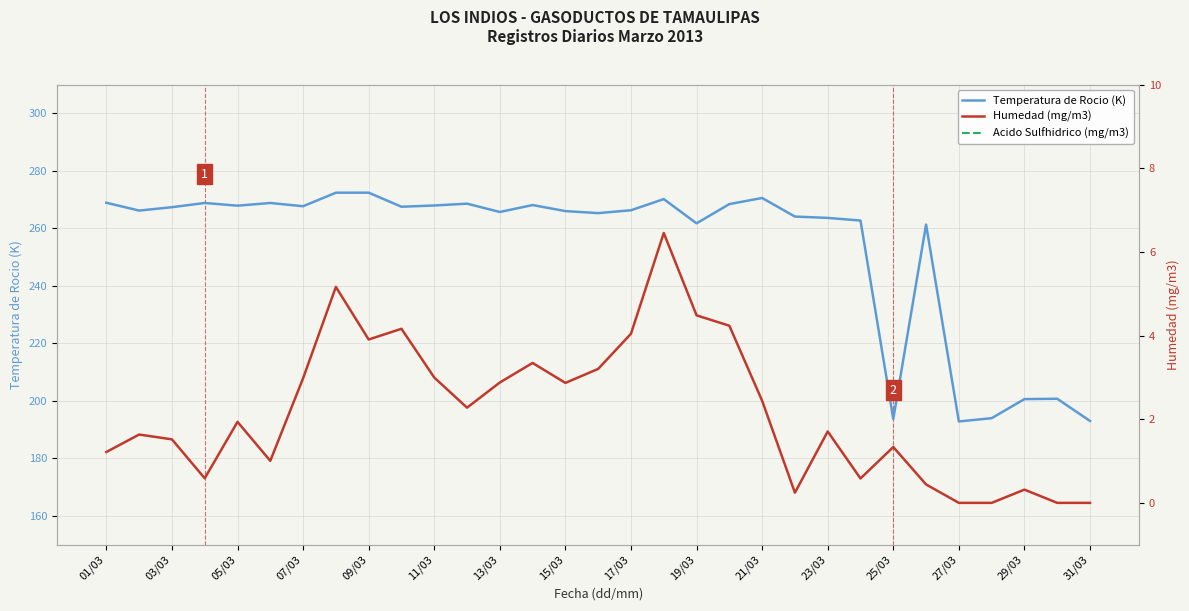

What is the average value of the Humedad (mg/m3) series?

2.2